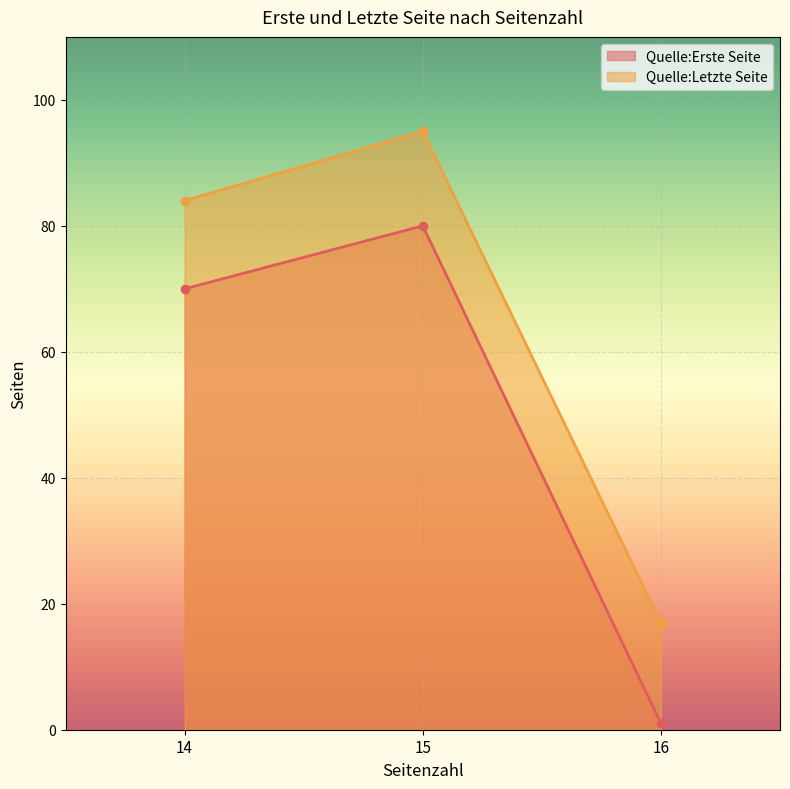

Reading right to left, list all the values displayed in this chart.

Quelle:Erste Seite: 1	80	70
Quelle:Letzte Seite: 17	95	84